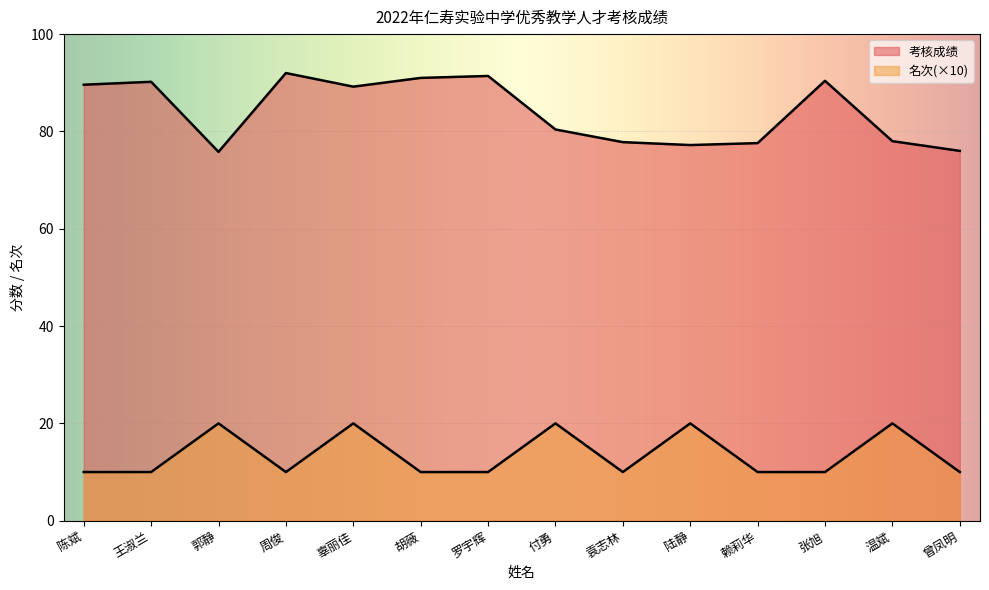

How many lines are shown in the chart?

2